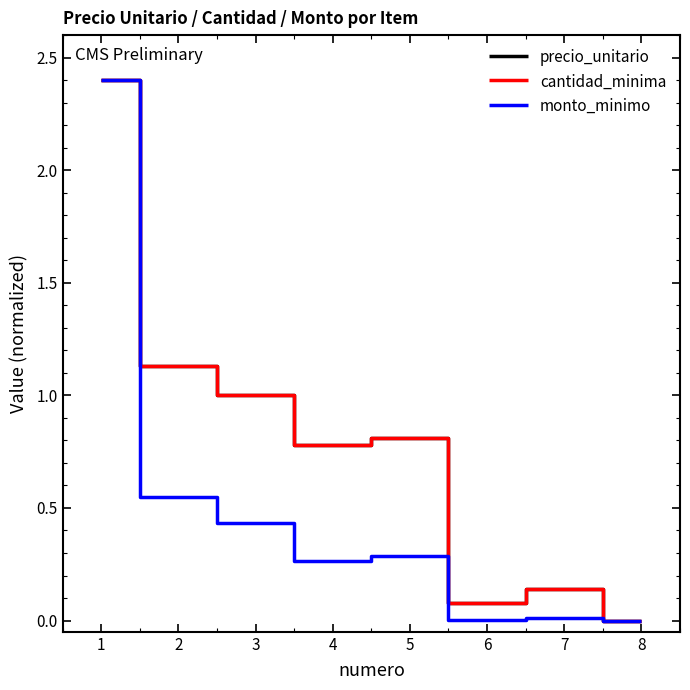

Between 3 and 6, which series saw the biggest shift?

precio_unitario